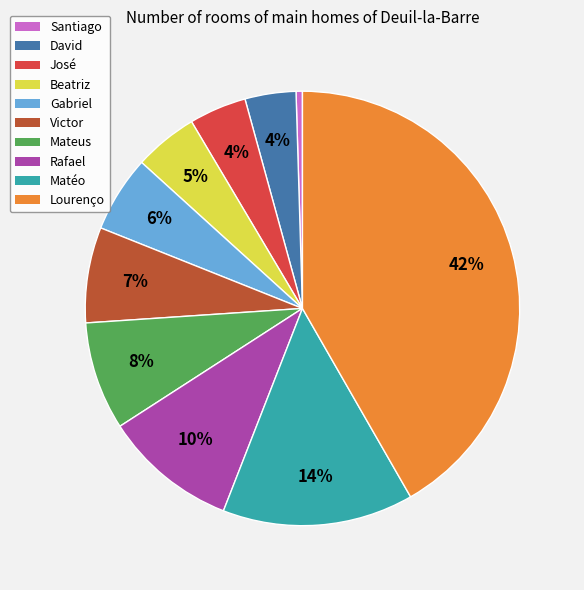

Approximately how many times larger is the value at José compared to Rafael?

0.4